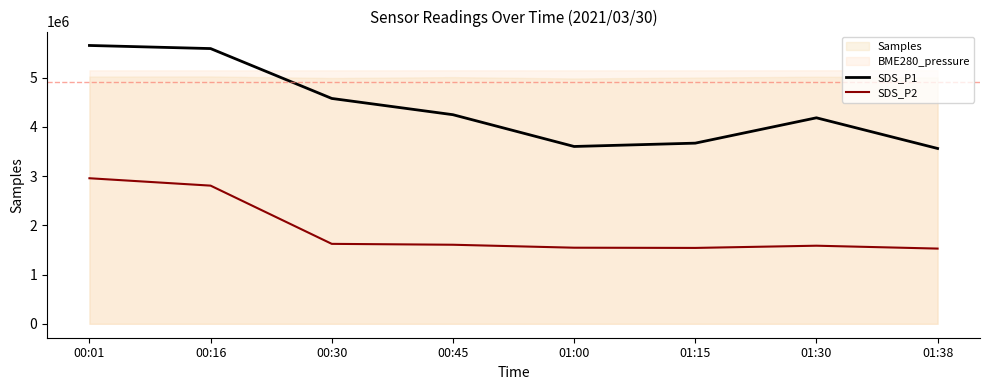

How many lines are shown in the chart?

2